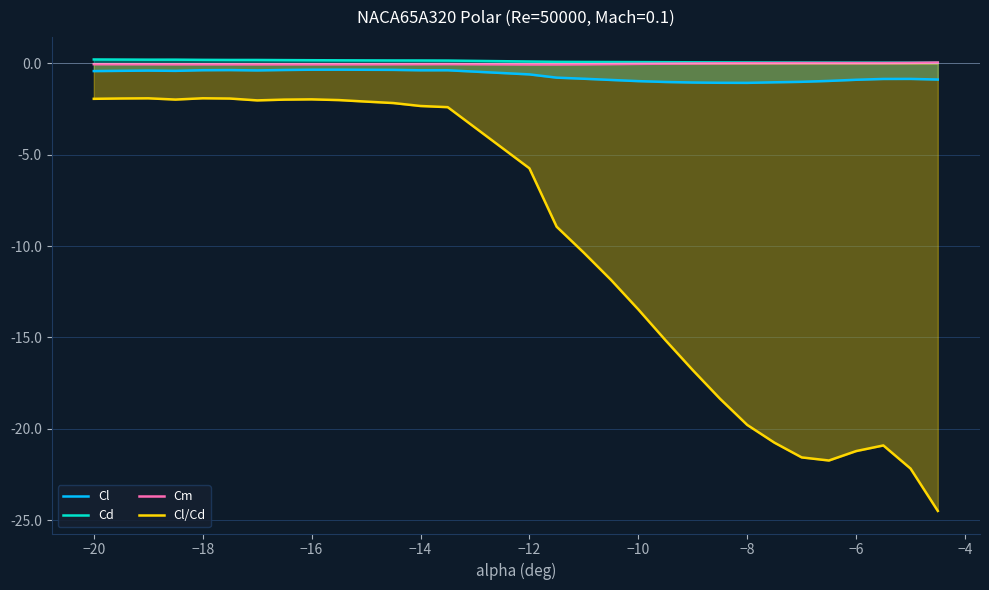

What is the greatest value displayed?

0.2